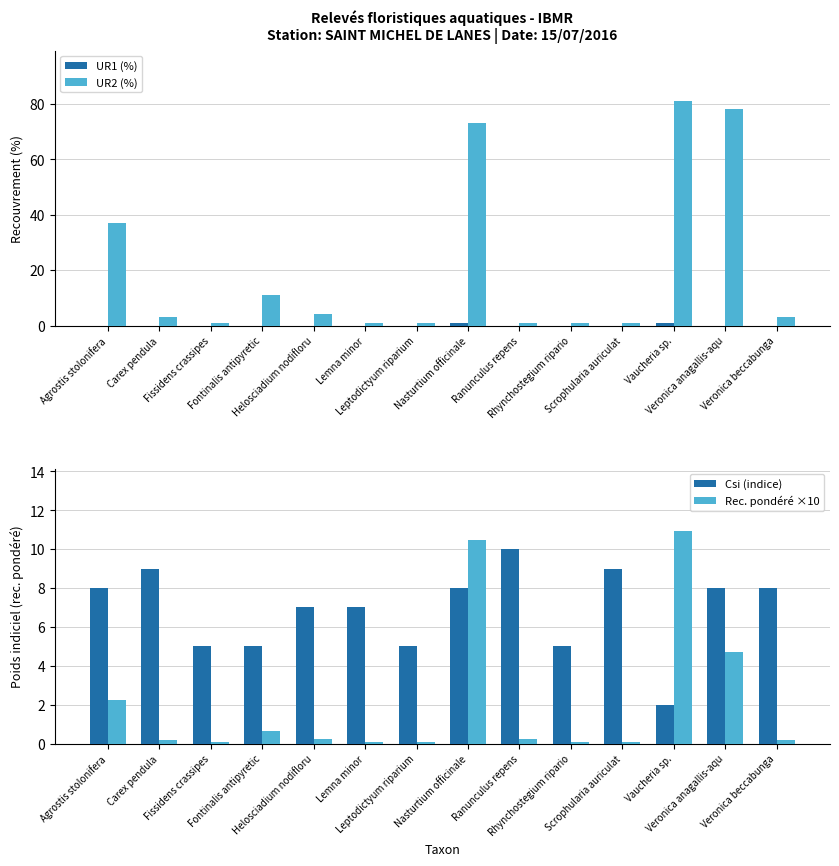

What is the difference between the highest and lowest values at Lemna minor?

7.0